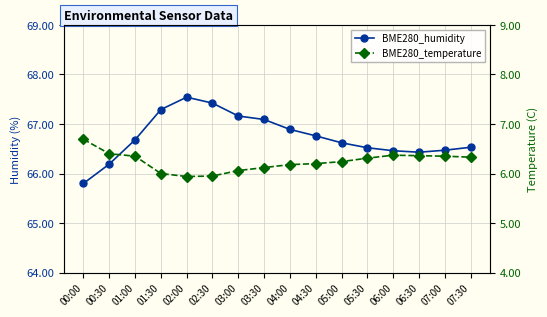

How many values in the BME280_temperature series are below 6?

2